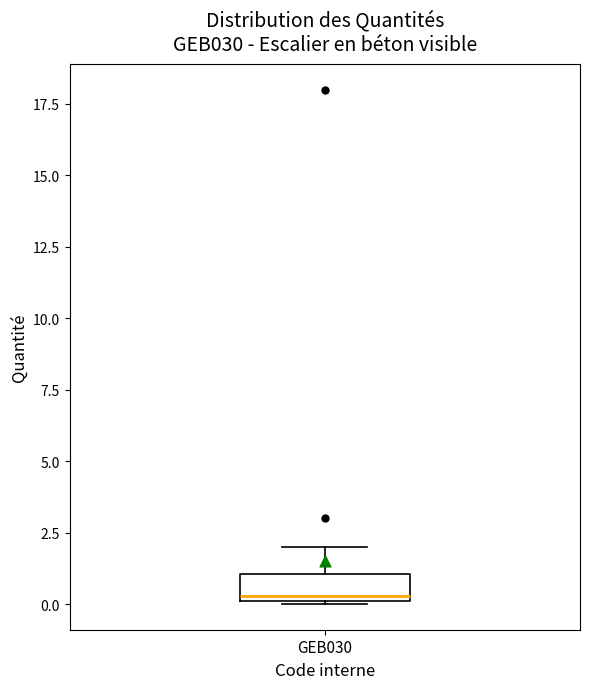

Transcribe this box plot: give where the median line is, the range the box spans, and where the two whiskers end, as read against the y-axis. The values are not printed on the chart, so give them approximately, as read against the axis.

median 0.5, box 0.0 to 1.0, whiskers 0.0 to 2.0